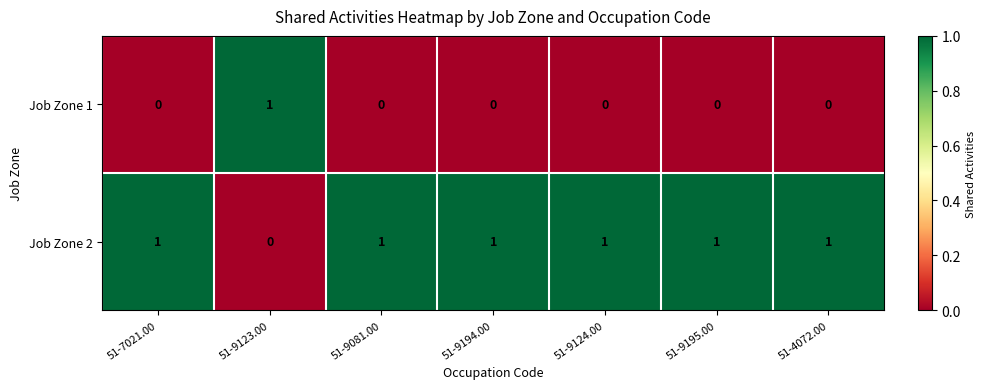

How many values in Job Zone 2 are above zero?

6